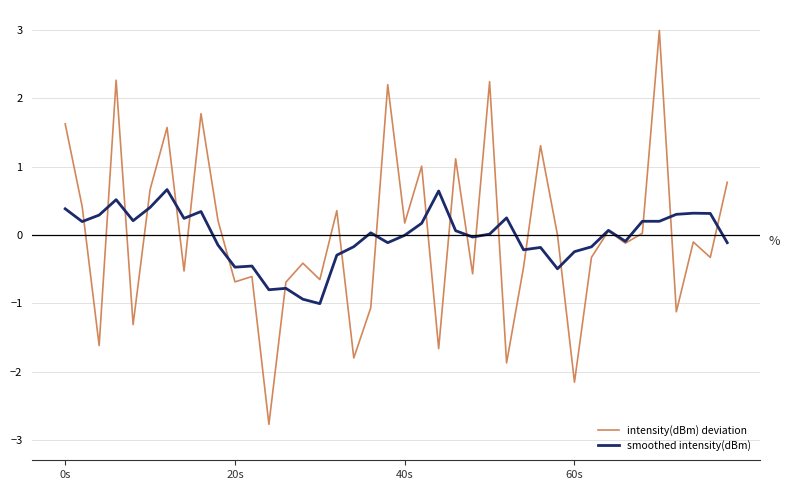

Does the chart have visible grid lines?

Yes